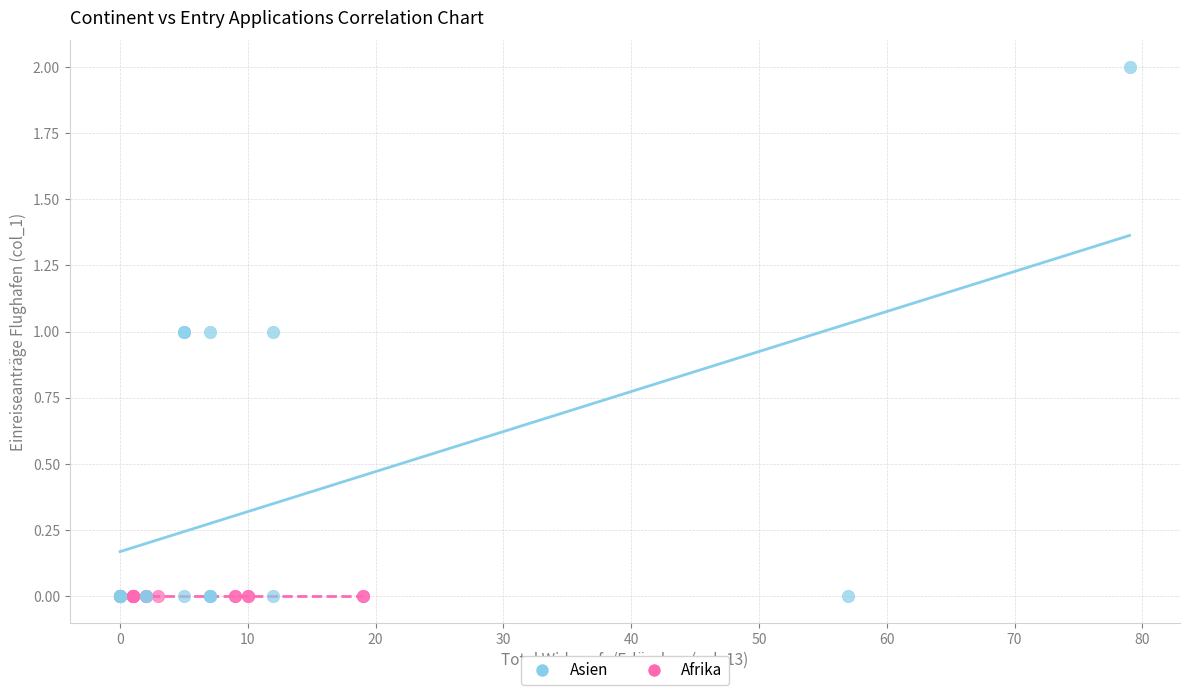

Which series contains the highest Y value?

Asien